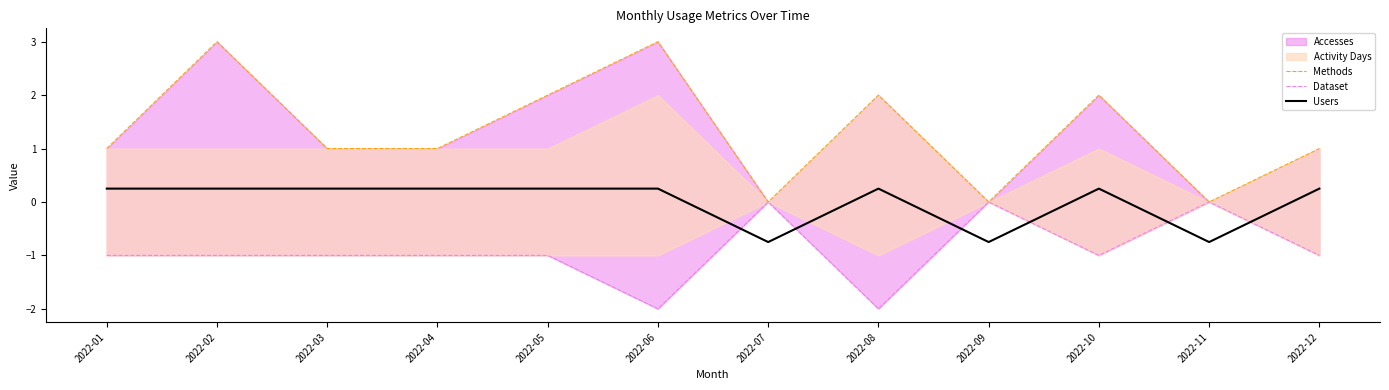

The Users series shows 0.2 at 2022-08. True or false?

True